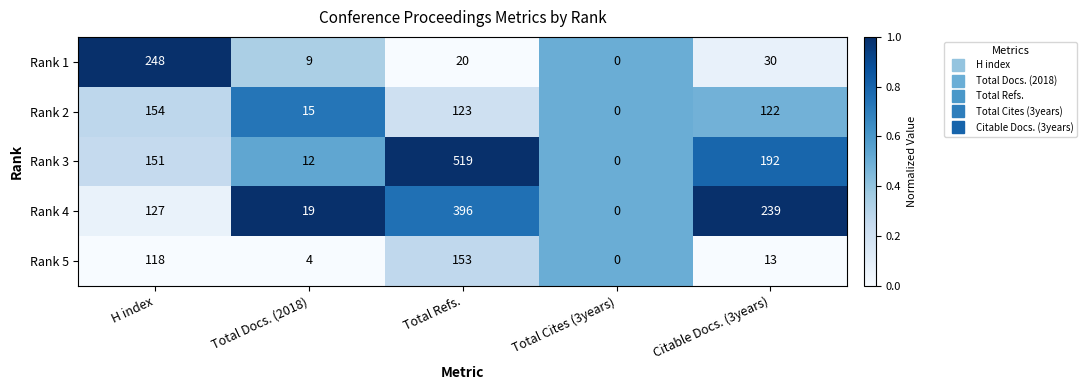

At which category is the sum across all series the highest?

Total Refs.